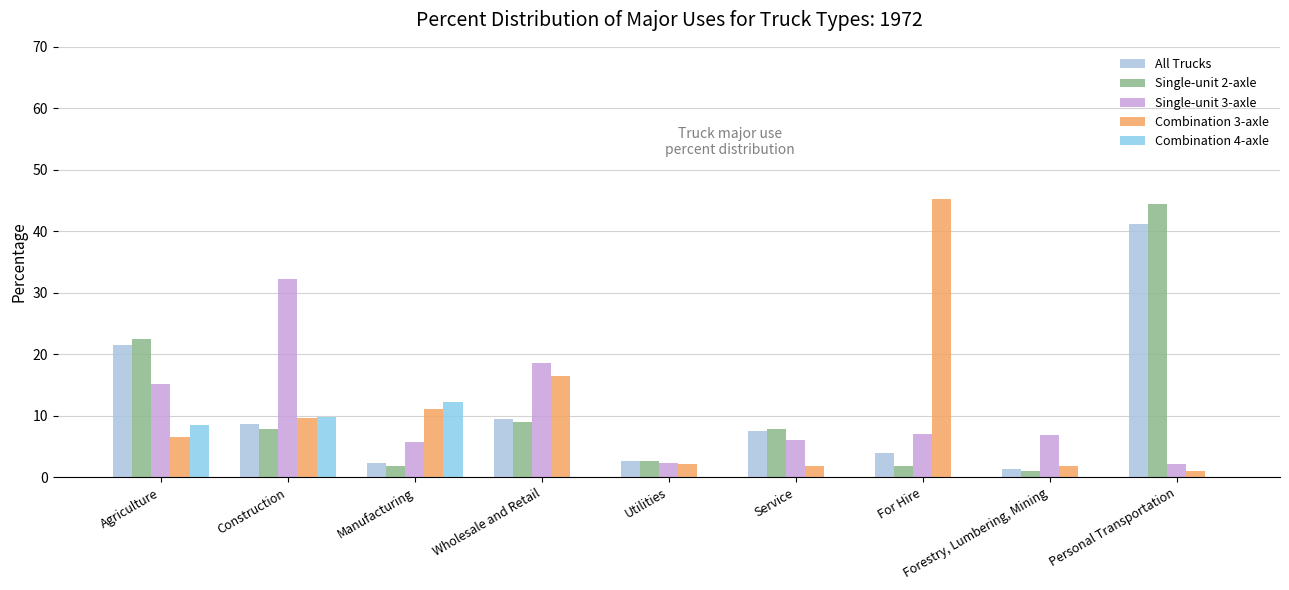

Rank the categories by Combination 3-axle value from highest to lowest.

For Hire, Wholesale and Retail, Manufacturing, Construction, Agriculture, Utilities, Forestry, Lumbering, Mining, Service, Personal Transportation